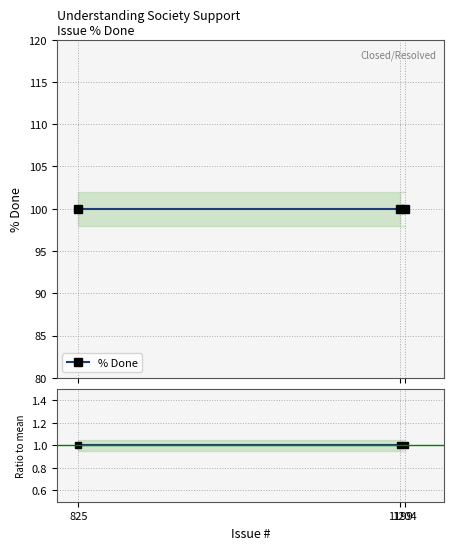

At how many categories does at least one series exceed 88?

3